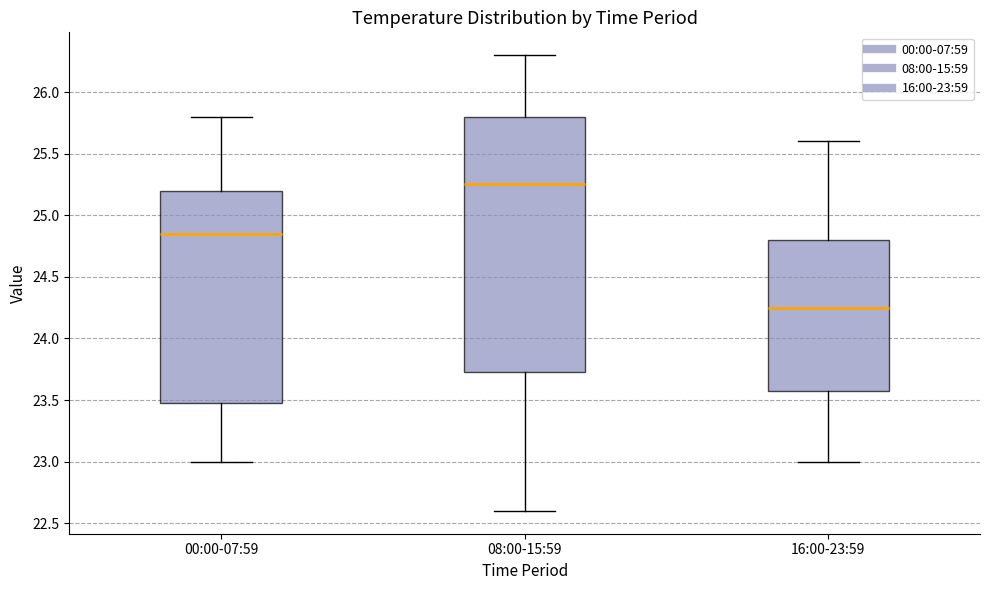

Reading left to right, read every box against the y-axis: the position of its median line, the range the box covers, and the ends of its whiskers. The values are not printed on the chart, so give them approximately, as read against the axis.

00:00-07:59: median 24.85, box 23.50 to 25.20, whiskers 23.00 to 25.80
08:00-15:59: median 25.25, box 23.75 to 25.80, whiskers 22.60 to 26.30
16:00-23:59: median 24.25, box 23.60 to 24.80, whiskers 23.00 to 25.60